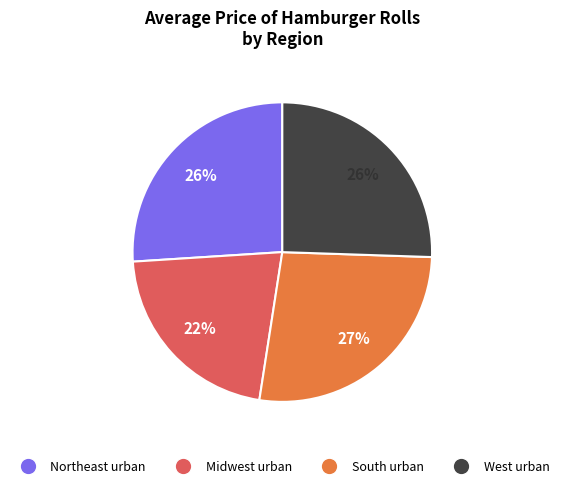

What is the smallest slice in the pie chart?

Midwest urban